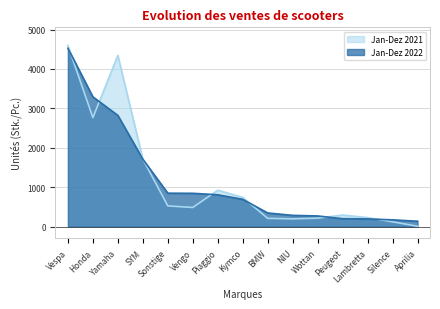

What is the label of the 14th point from the right?

Honda